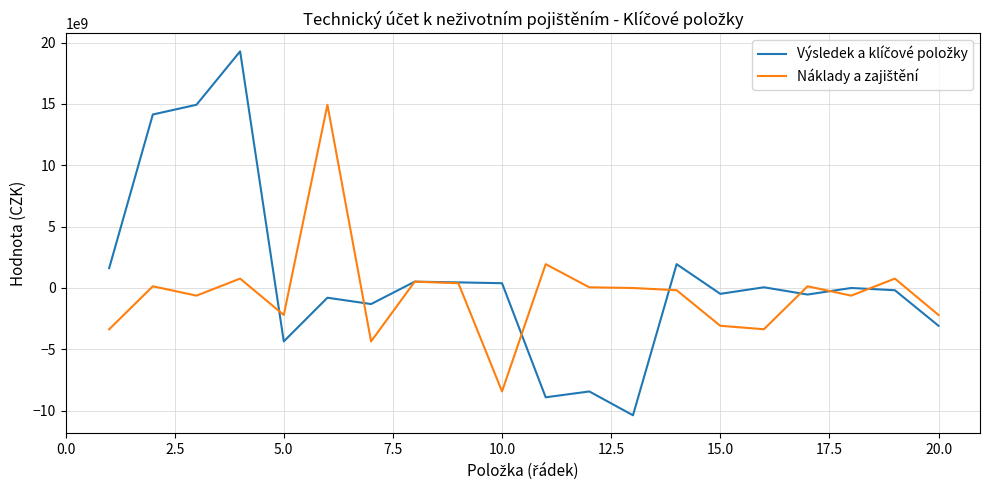

Count the number of categories in the chart.

20